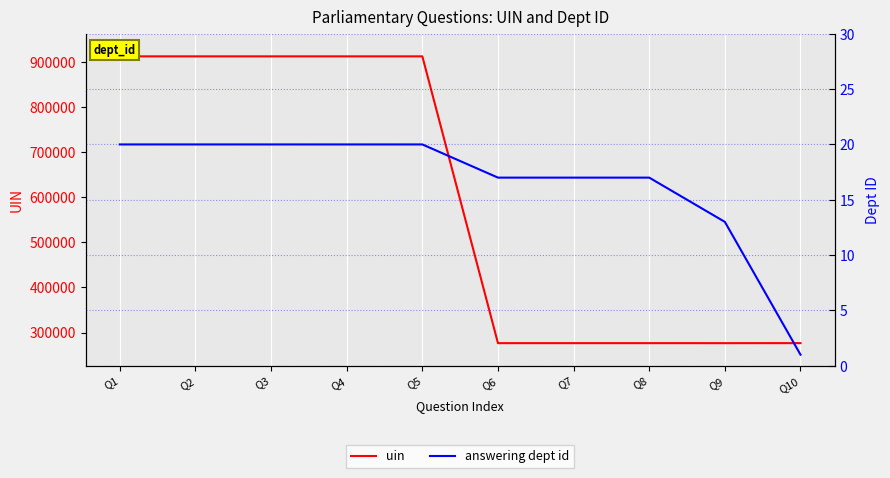

What is the sum of all uin values?

5942664